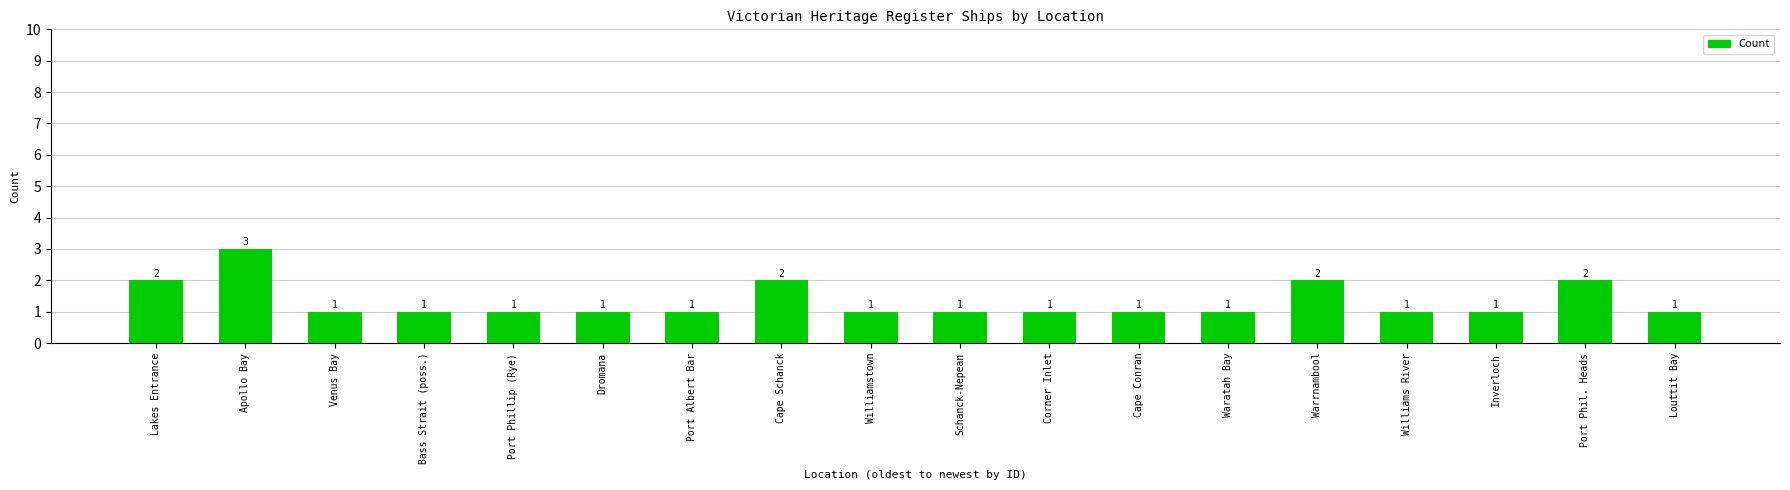

What is the ratio of the value at Corner Inlet to the value at Port Albert Bar?

1.0